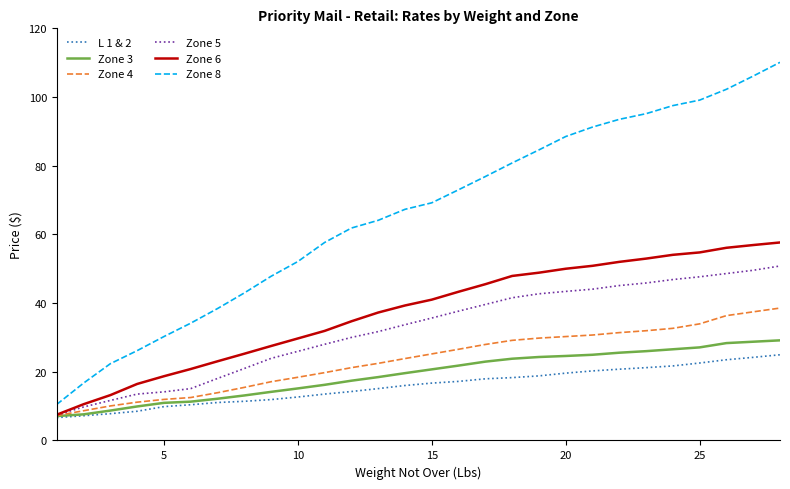

Count the number of categories in the chart.

28